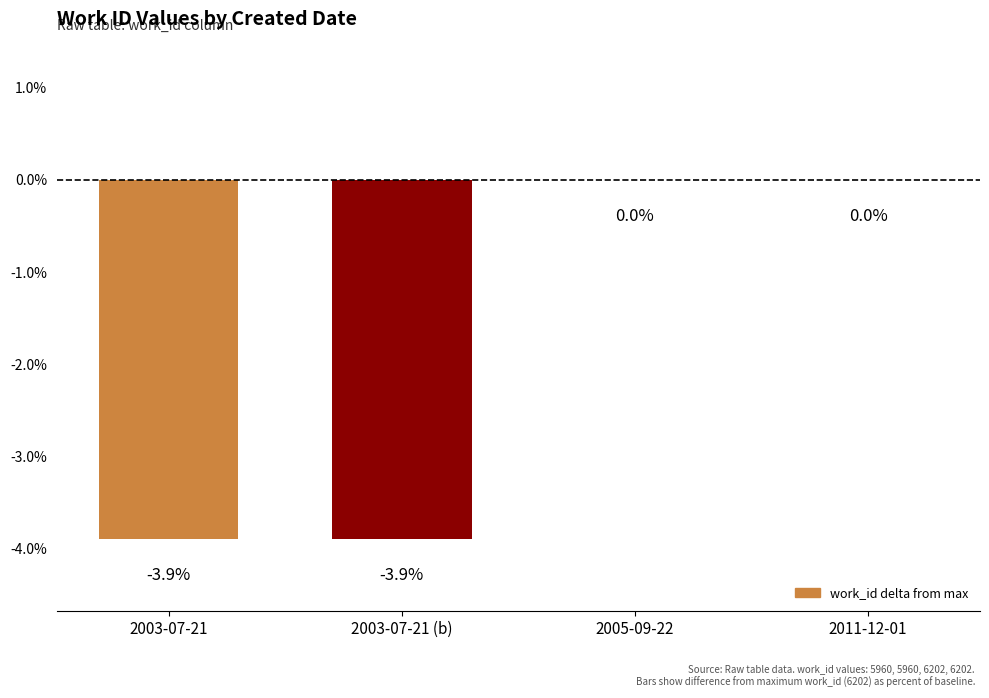

What is the change in value from 2003-07-21 (b) to 2011-12-01?

+3.9